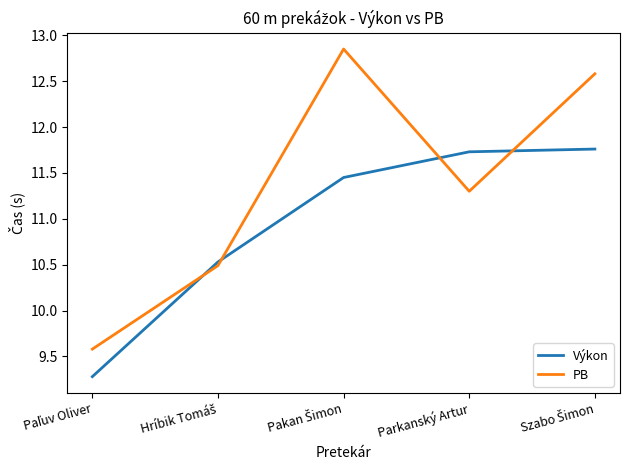

What is the sum of all PB values?

56.8